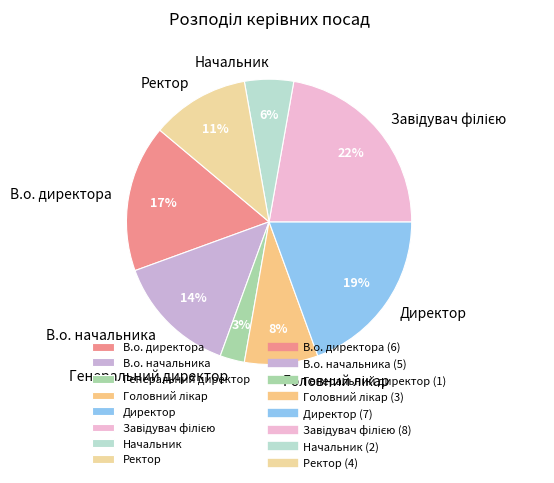

How many slices are in this pie chart?

8